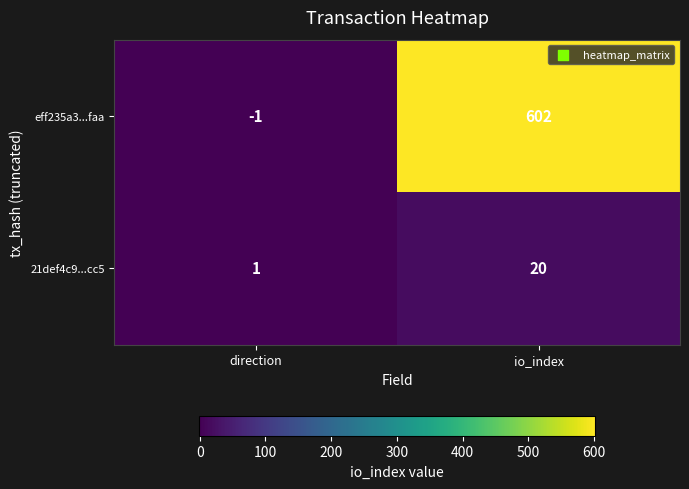

Rank the series by their average value, from highest to lowest.

eff235a3...faa, 21def4c9...cc5